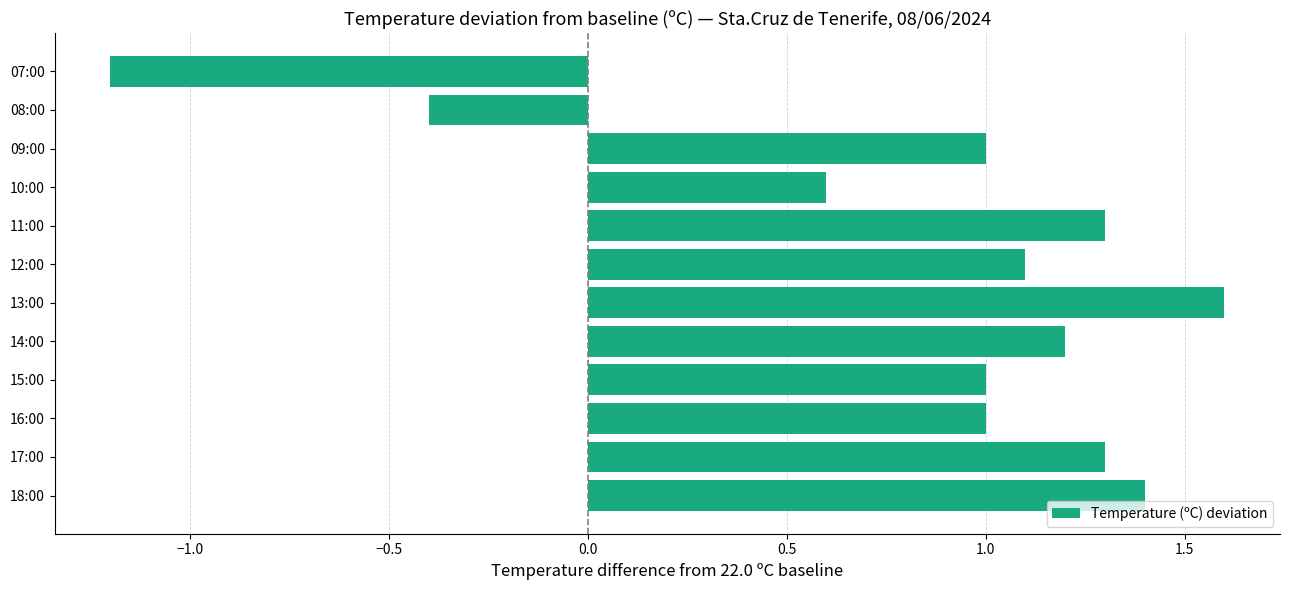

What is the ratio of the value at 09:00 to the value at 14:00?

0.8